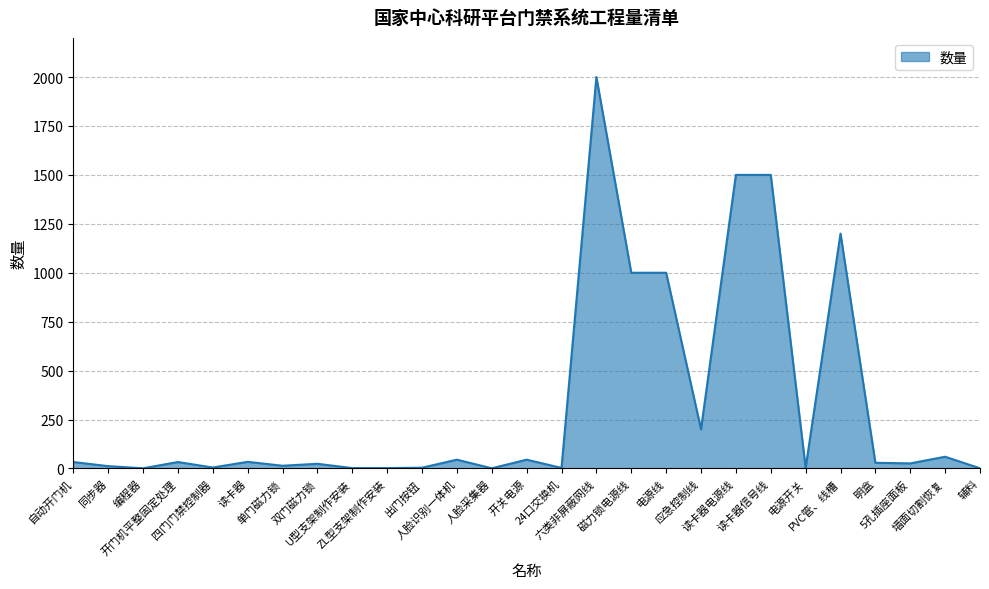

What is the greatest value displayed?

2000